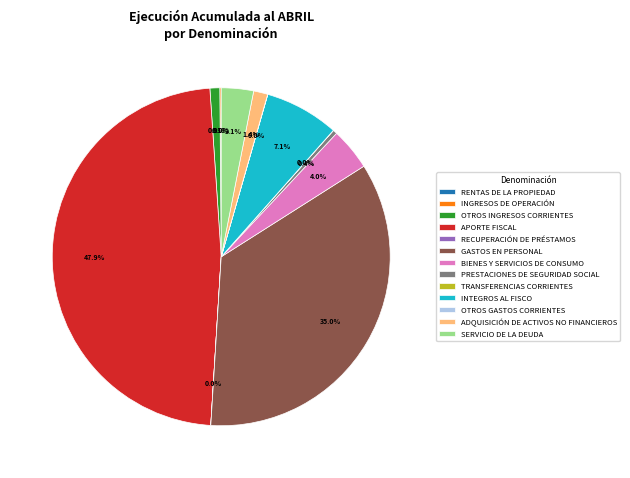

How much of the chart is everything except PRESTACIONES DE SEGURIDAD SOCIAL?

99.6%